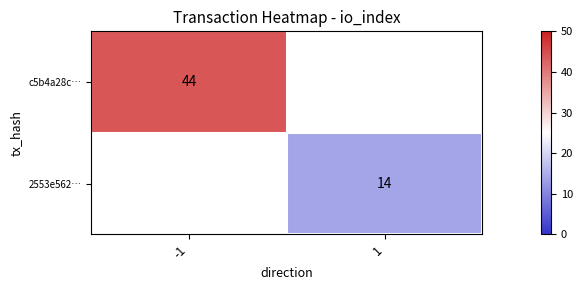

The c5b4a28c… series shows 58 at -1. True or false?

False